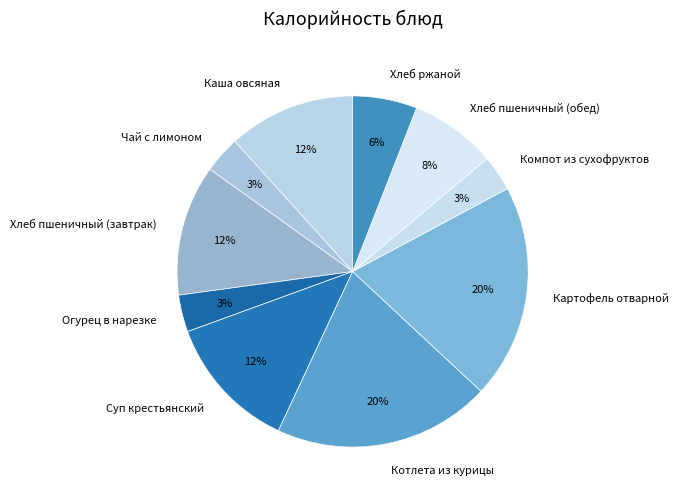

To the nearest percent, what is the combined percentage of Огурец в нарезке and Хлеб пшеничный (обед)?

11%